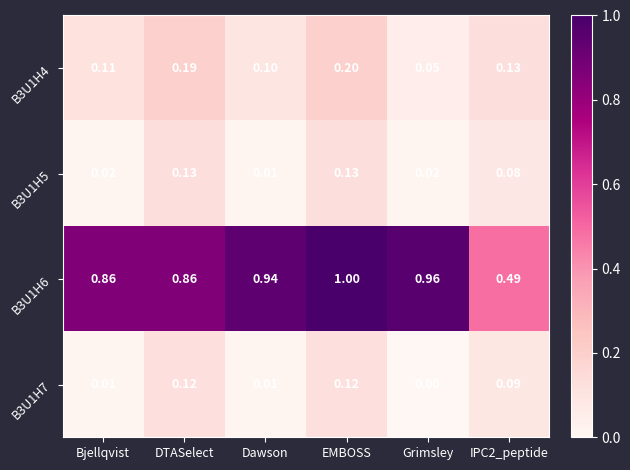

At which category is the sum across all series the highest?

EMBOSS